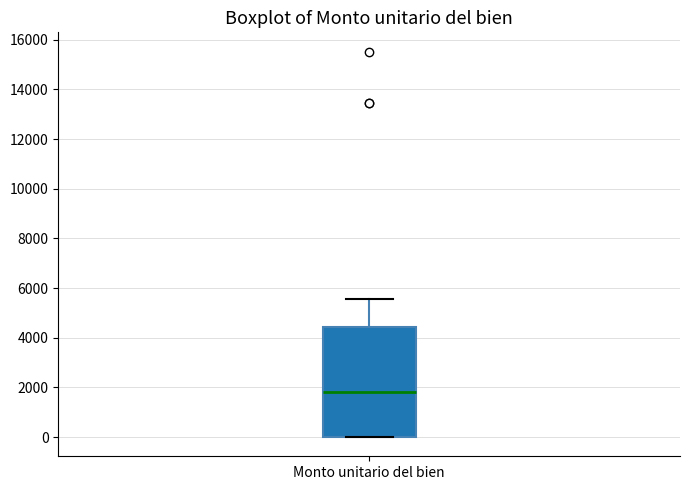

Where is the upper edge of the box for Monto unitario del bien on the y-axis? The values are not printed on the chart, so give them approximately, as read against the axis.

4400